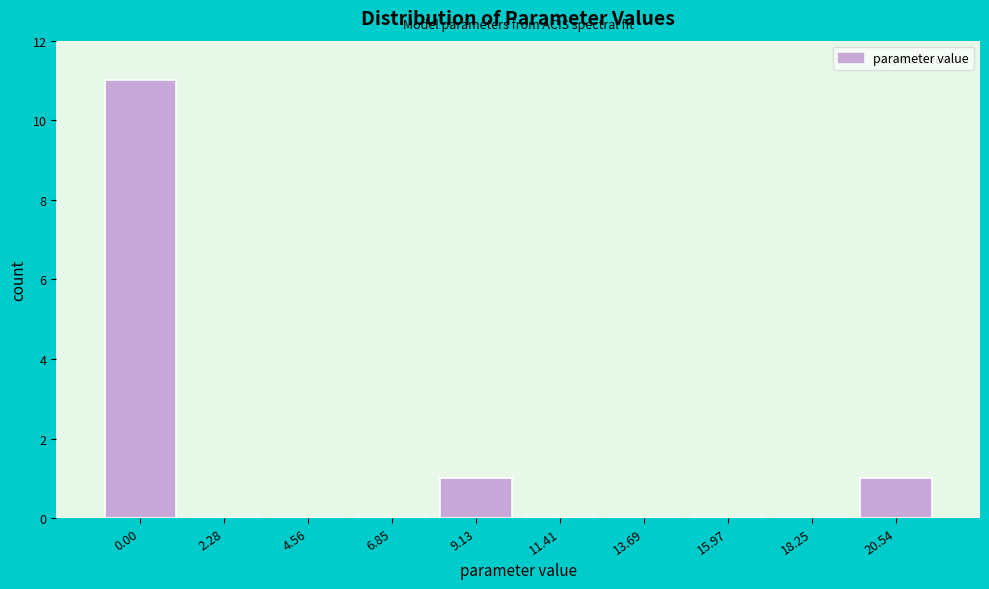

Reading right to left, transcribe all the data shown in this chart.

20.54=1	18.25=0	15.97=0	13.69=0	11.41=0	9.13=1	6.85=0	4.56=0	2.28=0	0.00=11